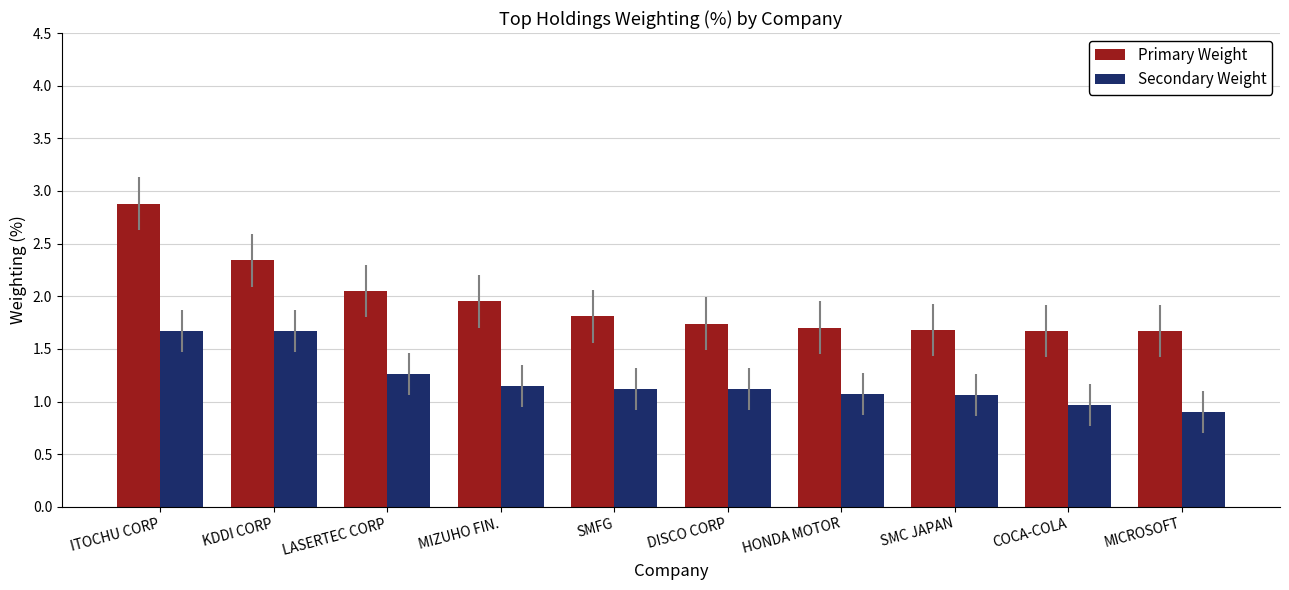

At which category is the sum across all series the highest?

ITOCHU CORP